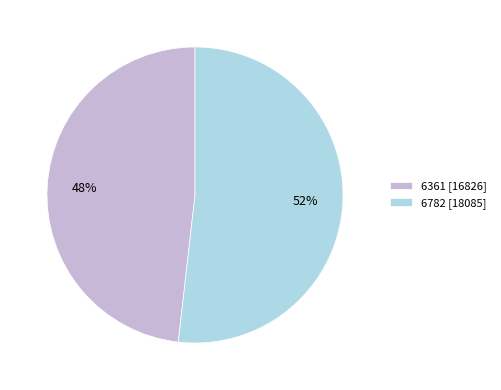

Is there any slice that represents more than half of the pie?

Yes